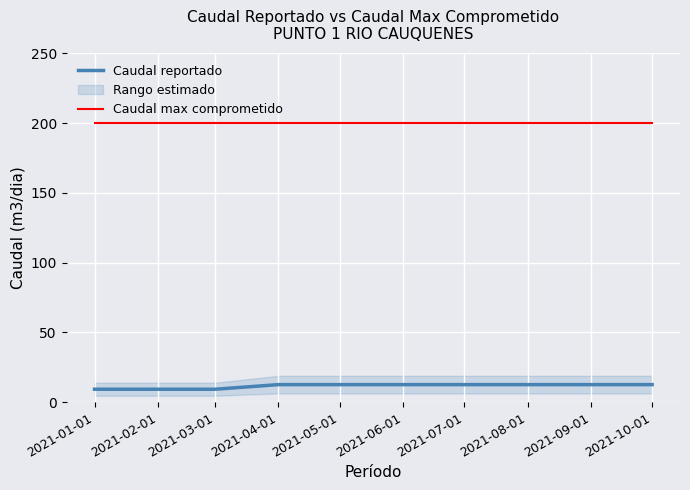

True or false: Caudal max comprometido and Caudal reportado intersect in this chart.

False